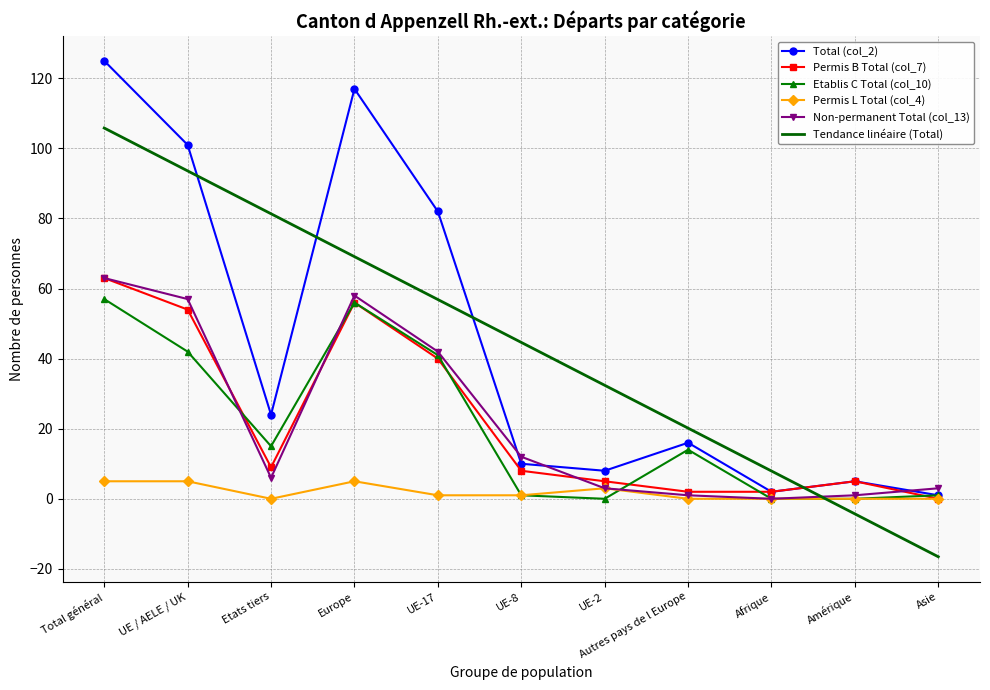

How many positive values does the Permis B Total (col_7) series have?

10